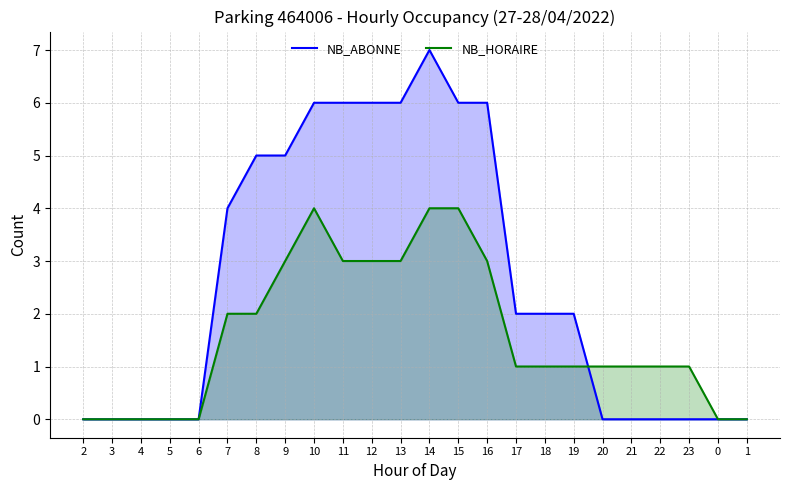

List the series in order of their overall mean, lowest first.

NB_HORAIRE, NB_ABONNE